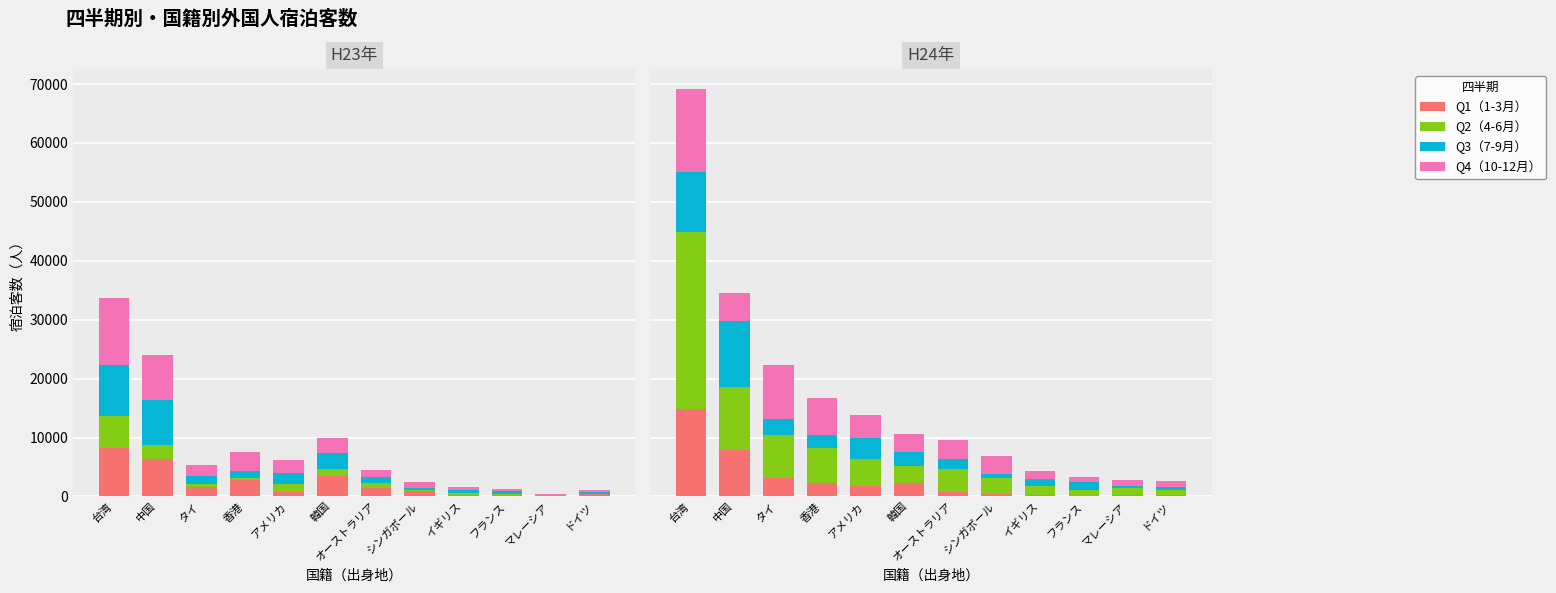

What is the label of the 6th bar from the left?

韓国